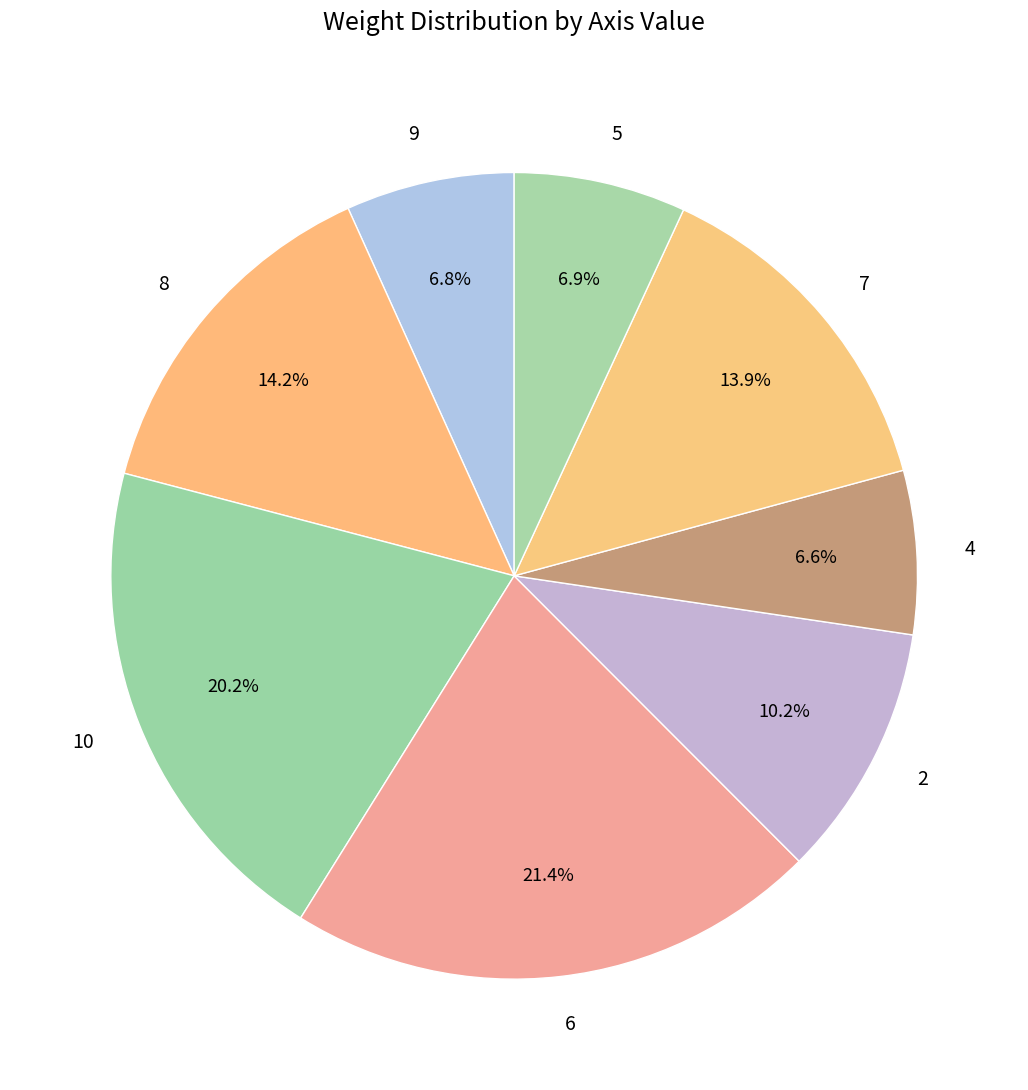

What percentage is the 6 slice, to the nearest percent?

21%